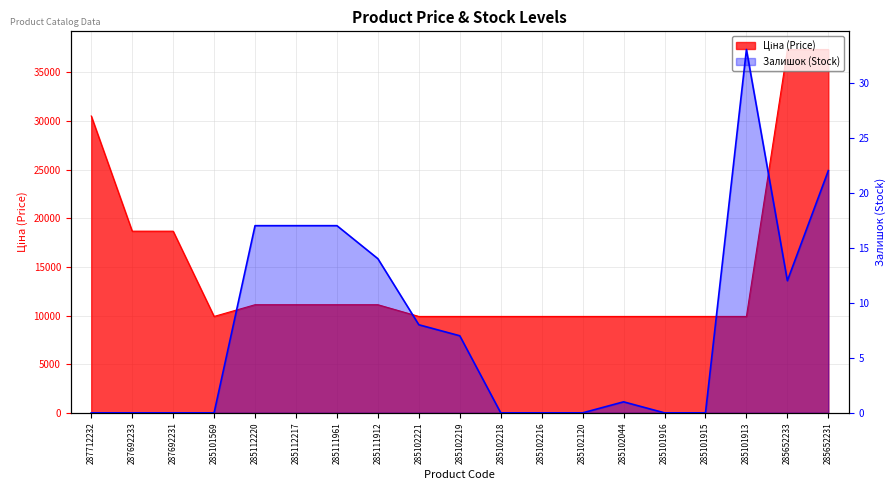

The value of Ціна at 285111961 is 4973.4. True or false?

False